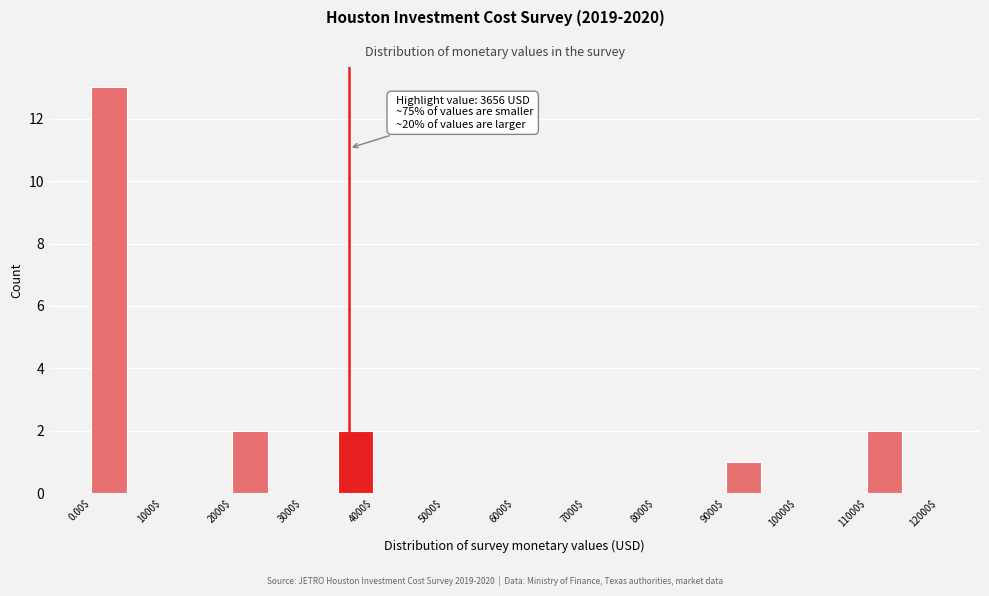

Which range on the x-axis has the tallest bar?

0 to 500